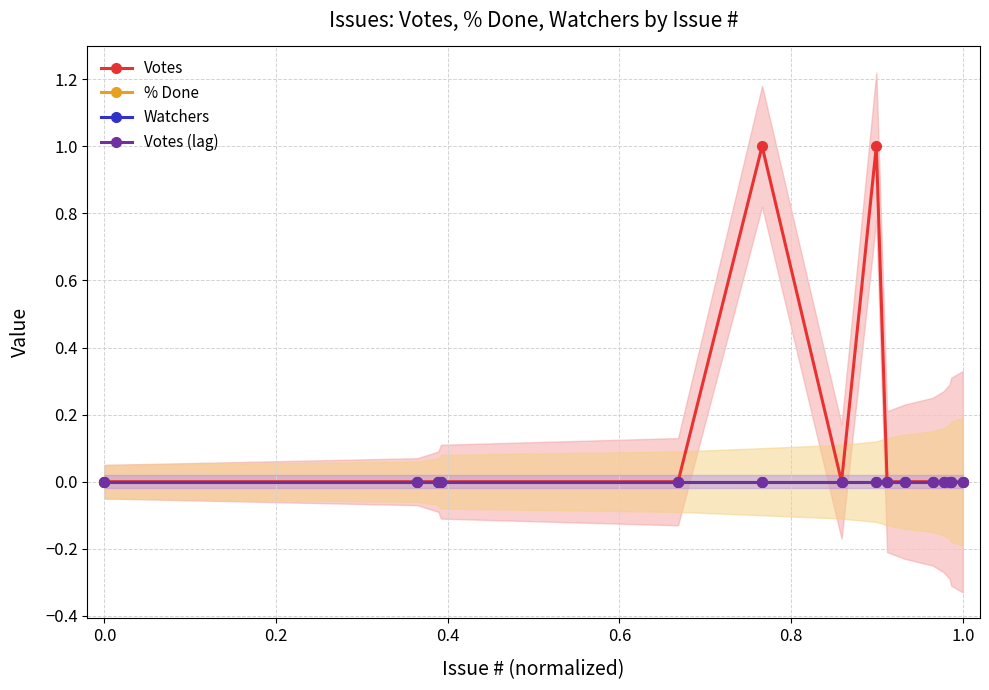

What position from the right is 1.0?

1